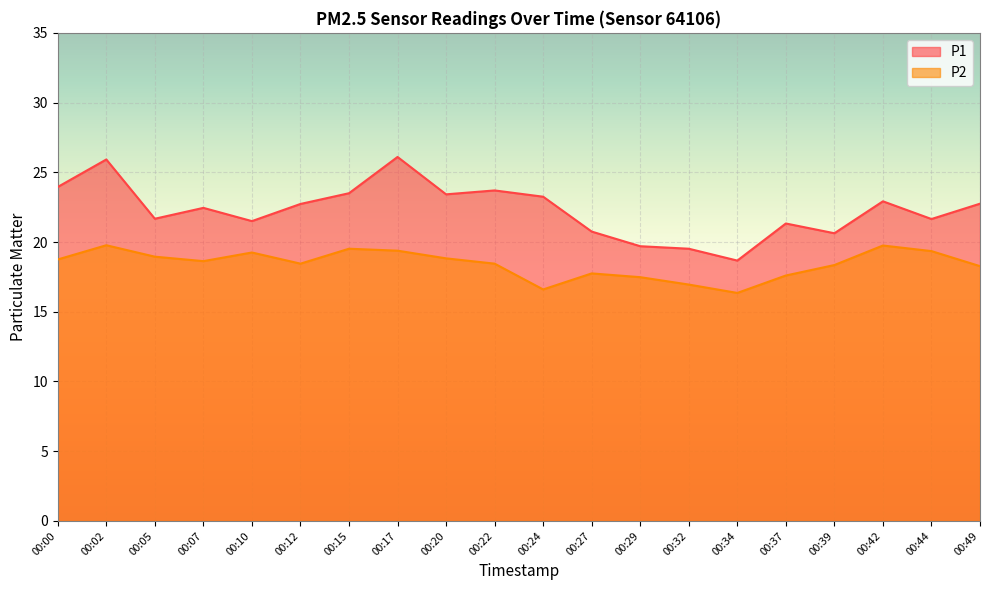

Where does the P2 series first go above 18?

00:00